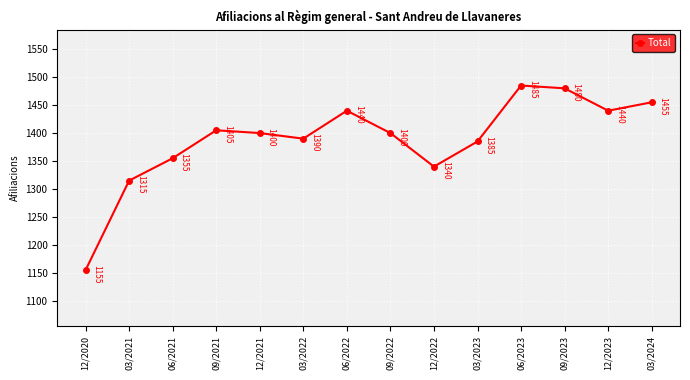

What is the minimum value shown in the chart?

1155